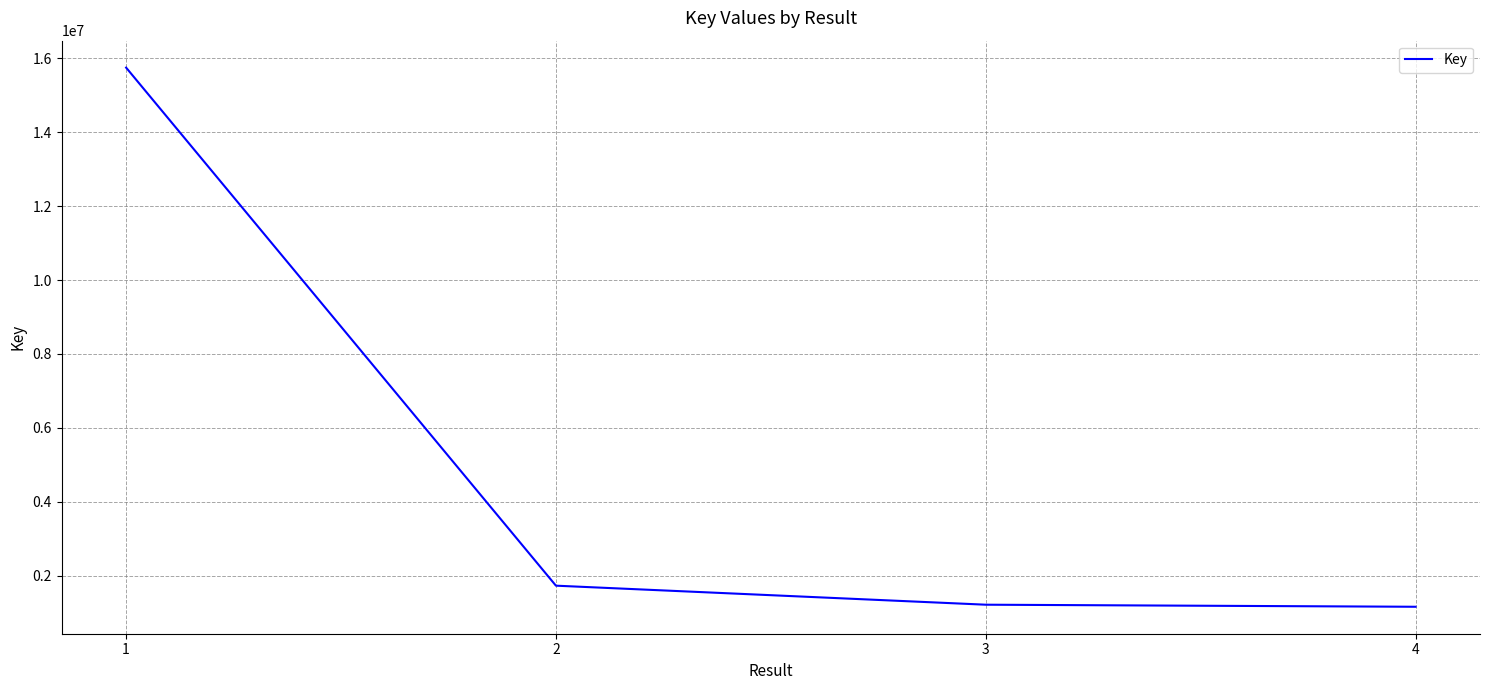

The value at 3 is 1212369. True or false?

True